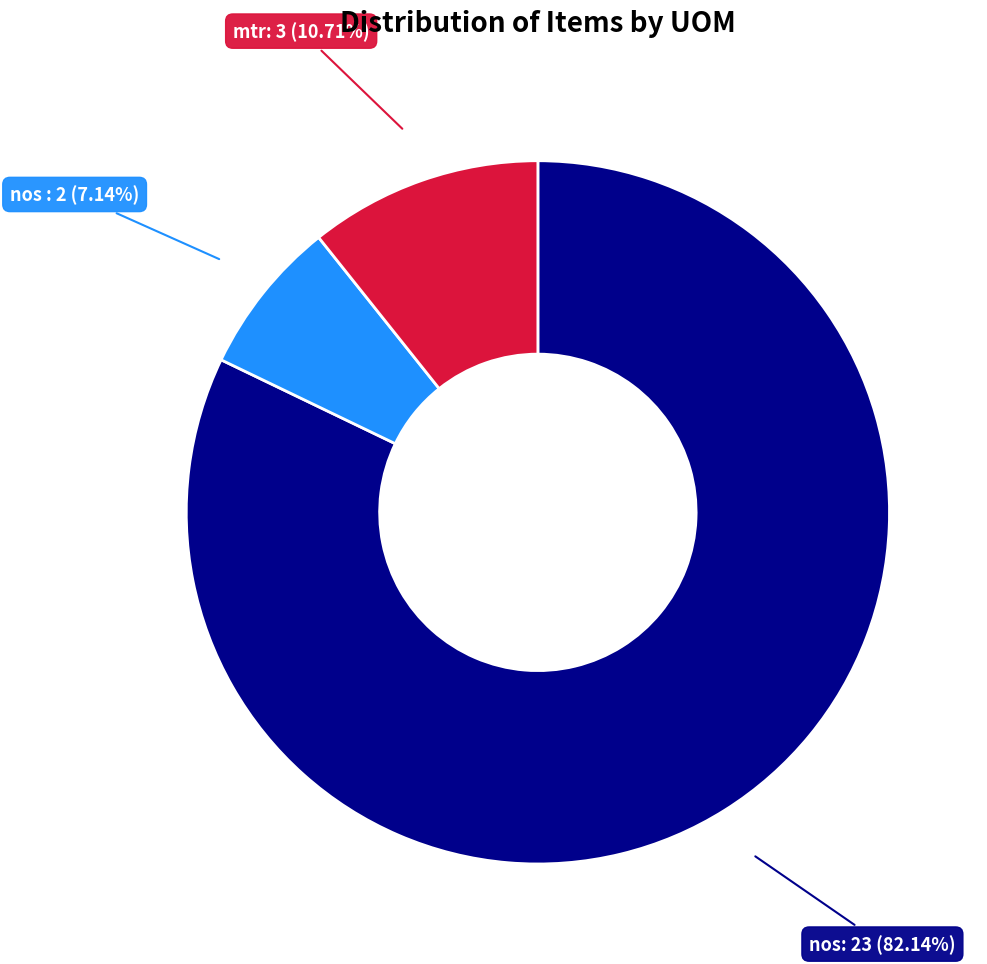

Is there a majority slice in this chart?

Yes